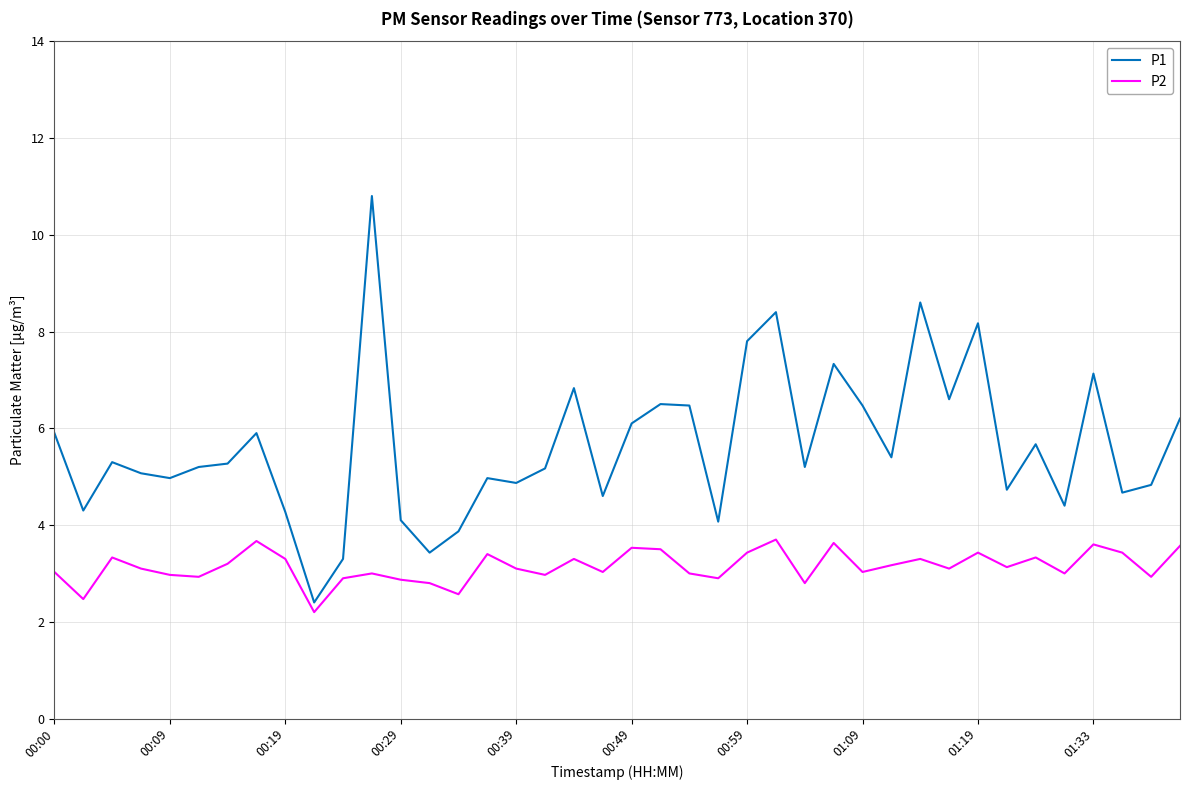

List the series in order of their peak value, lowest first.

P2, P1